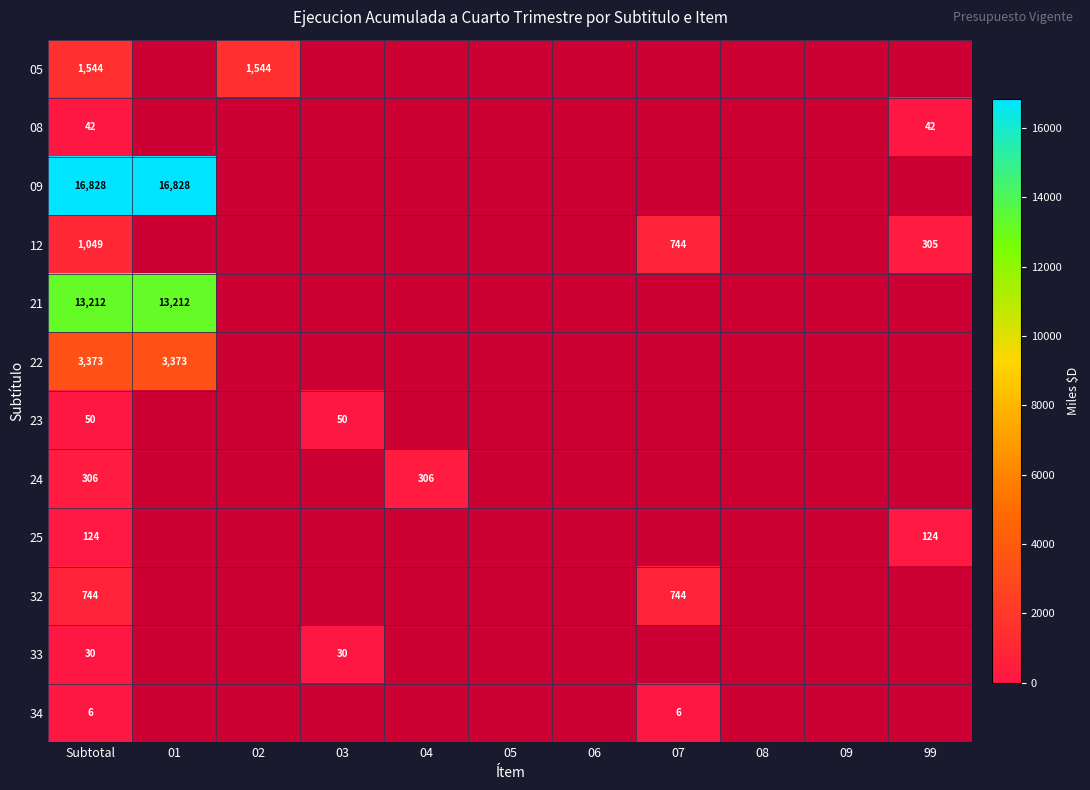

The value of 34 at Subtotal is 6. True or false?

True